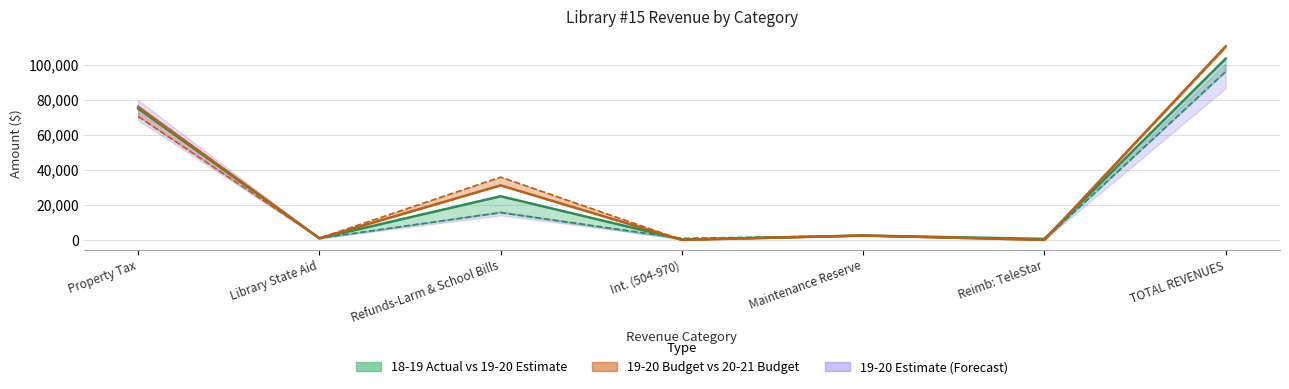

Reading left to right, extract all data points from this chart.

74983	906	24926	201	2500	582	103516